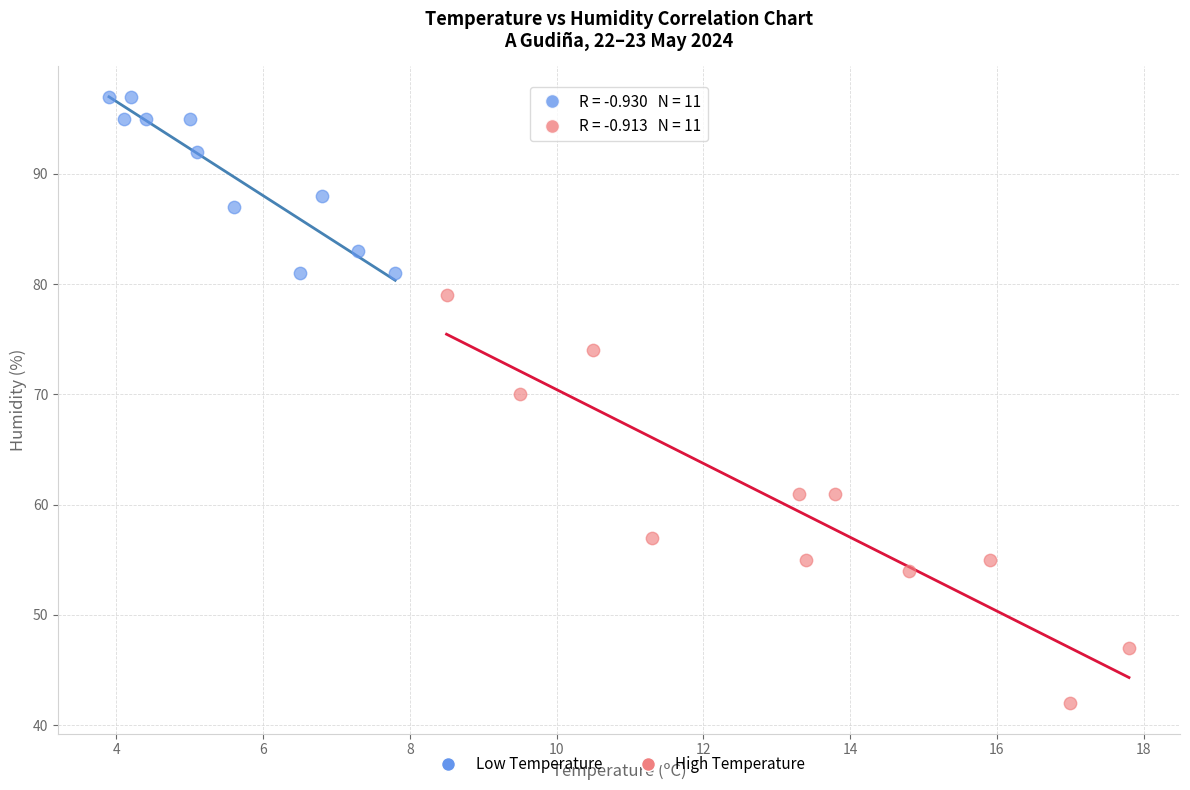

Which series reaches the minimum Y coordinate?

High Temperature